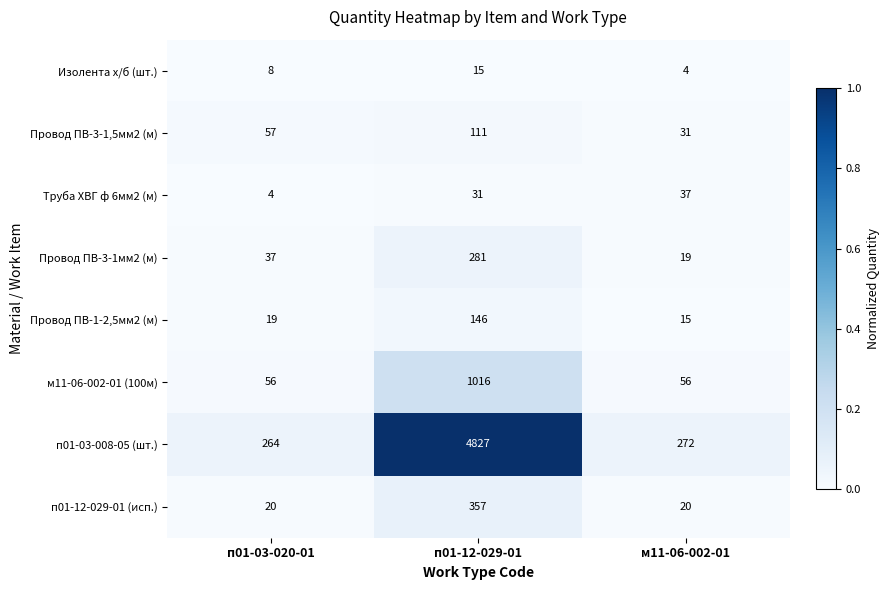

The Провод ПВ-3-1мм2 (м) series shows 125 at п01-12-029-01. True or false?

False